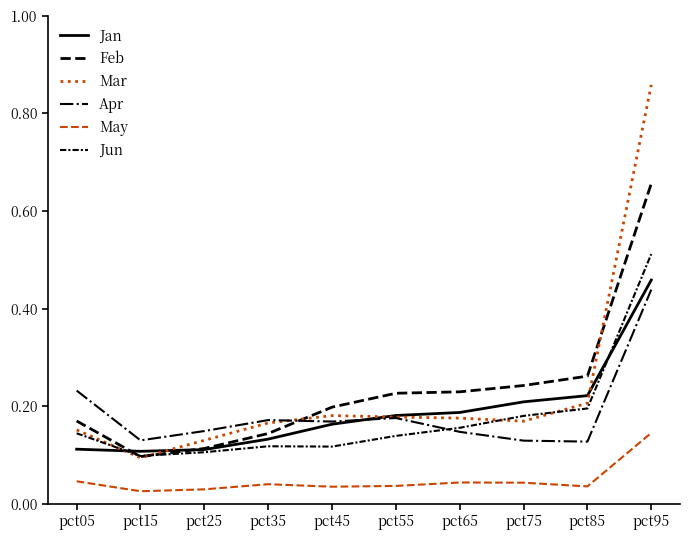

What is the difference between the maximum and minimum values in the Jan series?

0.4